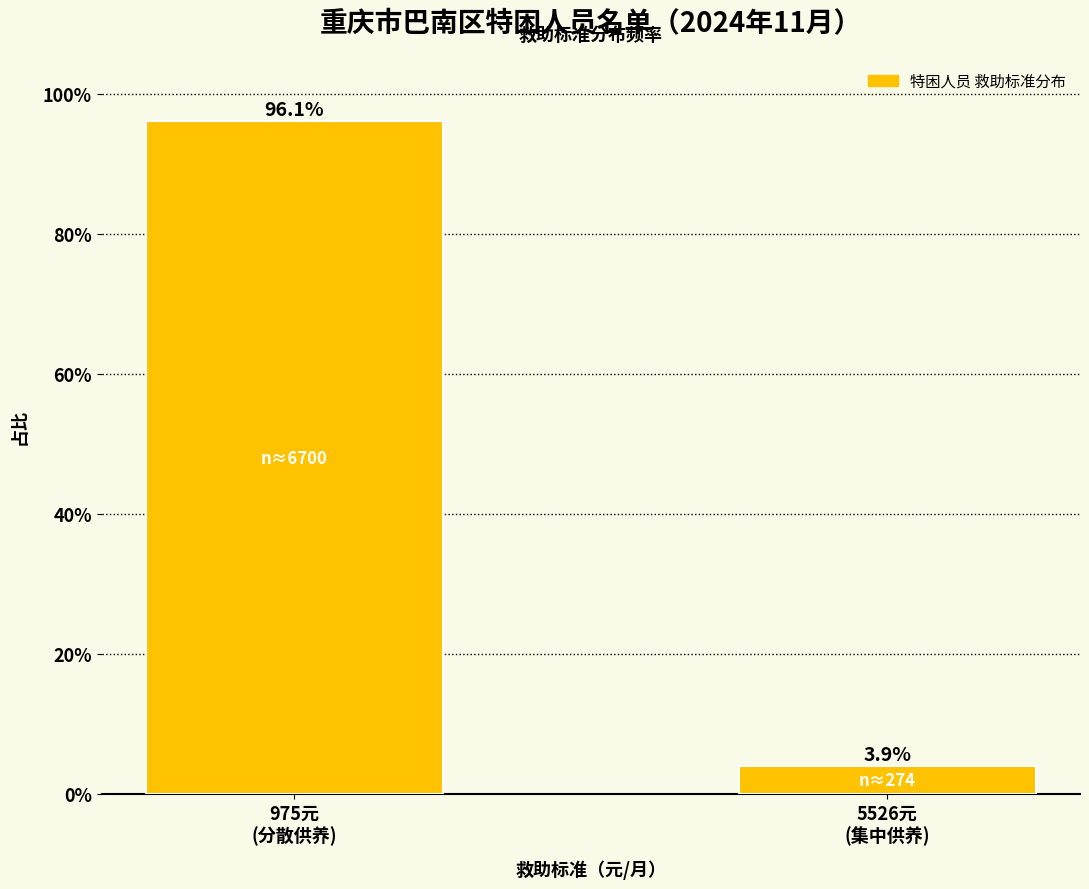

Reading right to left, transcribe all the data shown in this chart.

3.9	96.1